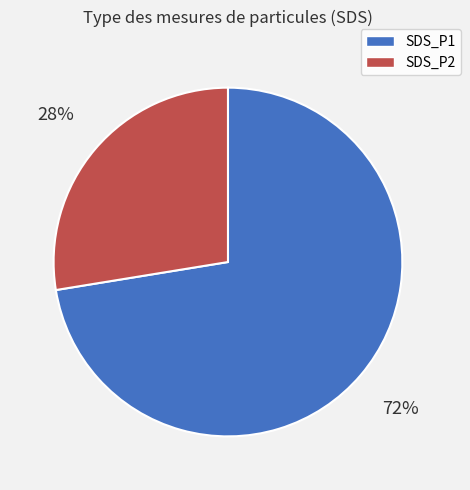

The SDS_P1 slice represents 64% of the pie. True or false?

False